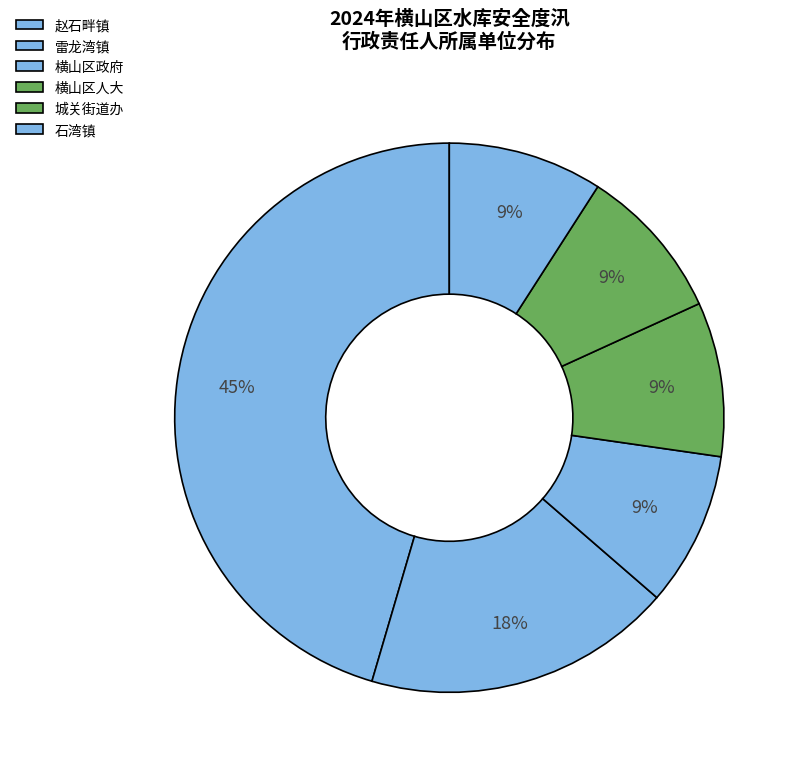

To the nearest percent, what portion does 赵石畔镇 represent?

45%